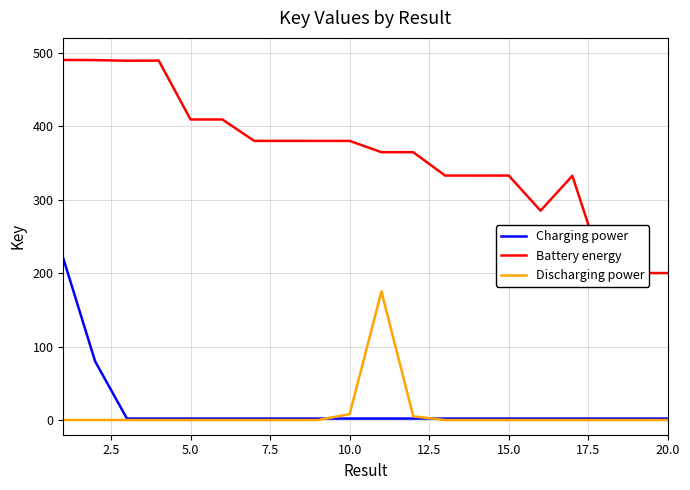

What is the difference between the maximum and minimum values in the Battery energy series?

290.0